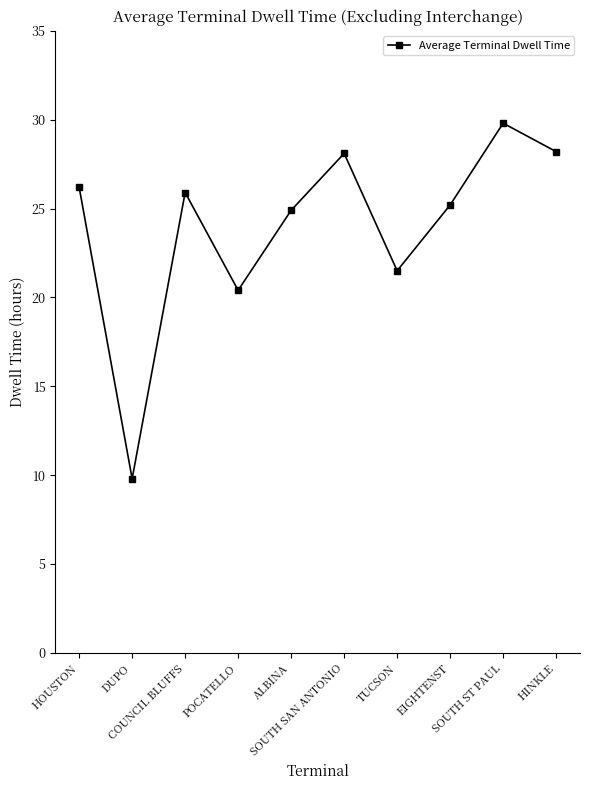

Between SOUTH SAN ANTONIO and SOUTH ST PAUL, which is larger?

SOUTH ST PAUL